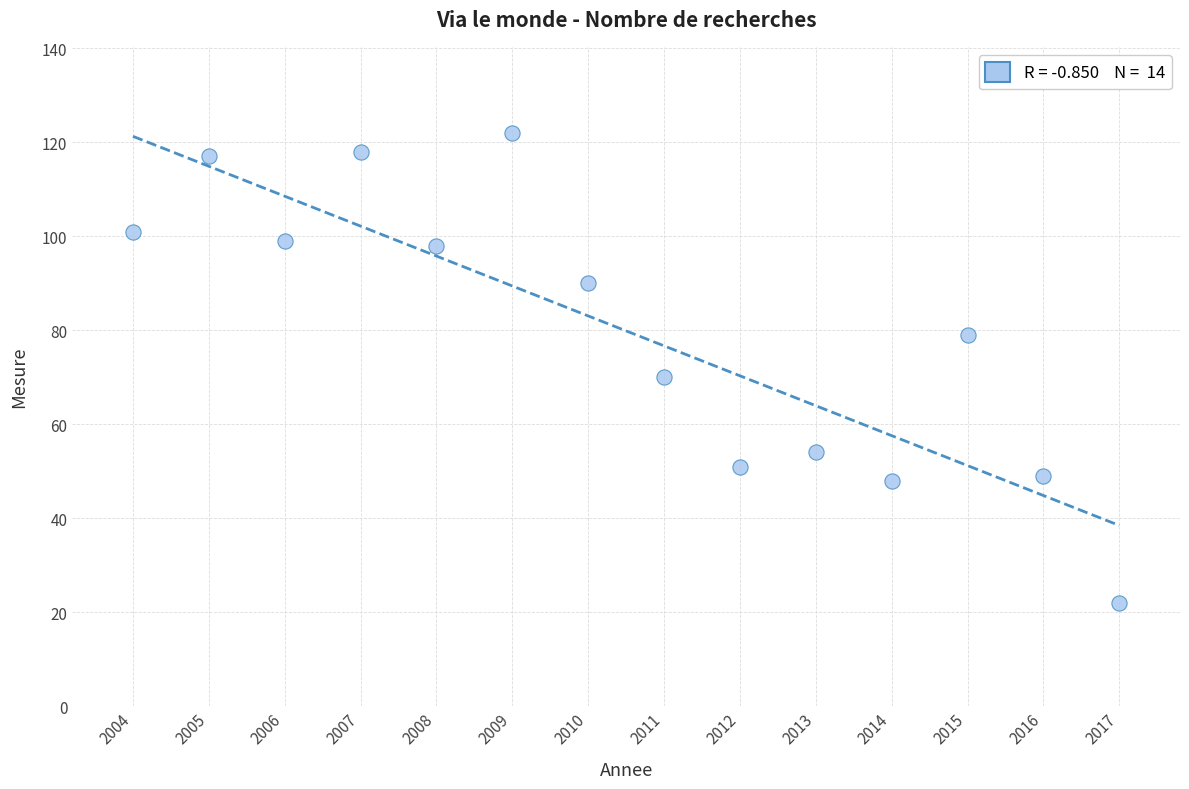

What is the range of Y values (max minus min)?

100